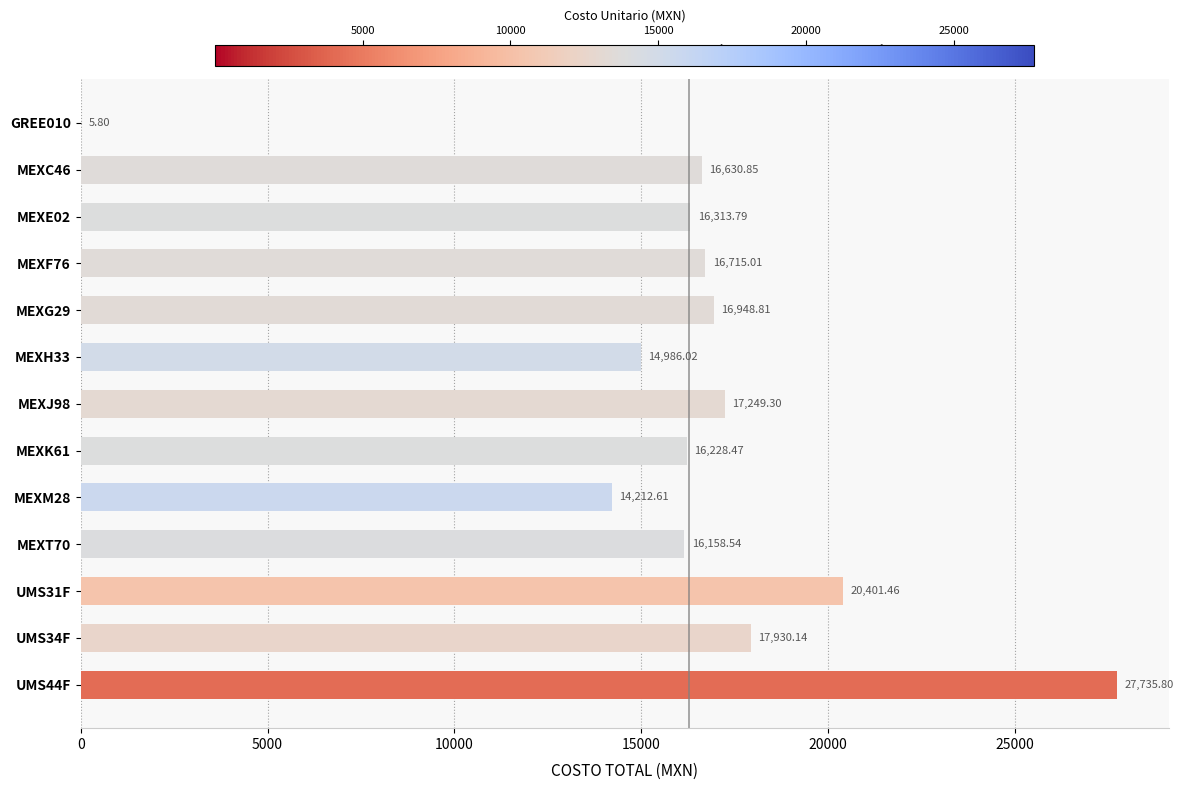

What is the sum of the values at MEXG29 and UMS44F?

44684.6